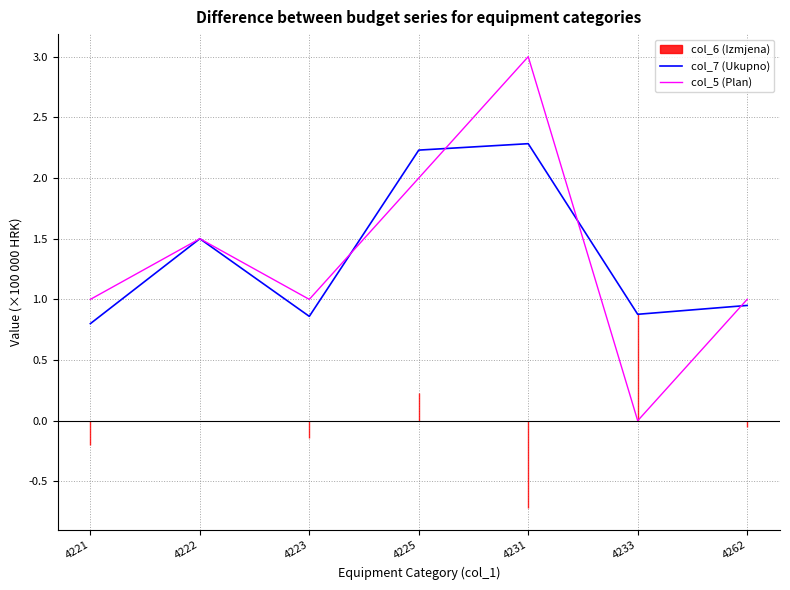

Reading left to right, transcribe all the data shown in this chart.

col_7 (Ukupno): 4221=0.8	4222=1.5	4223=0.9	4225=2.2	4231=2.3	4233=0.9	4262=0.9
col_5 (Plan): 4221=1.0	4222=1.5	4223=1.0	4225=2.0	4231=3.0	4233=0.0	4262=1.0